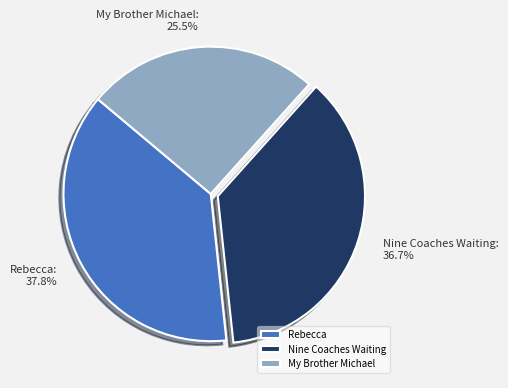

True or false: My Brother Michael accounts for 17% of the total.

False